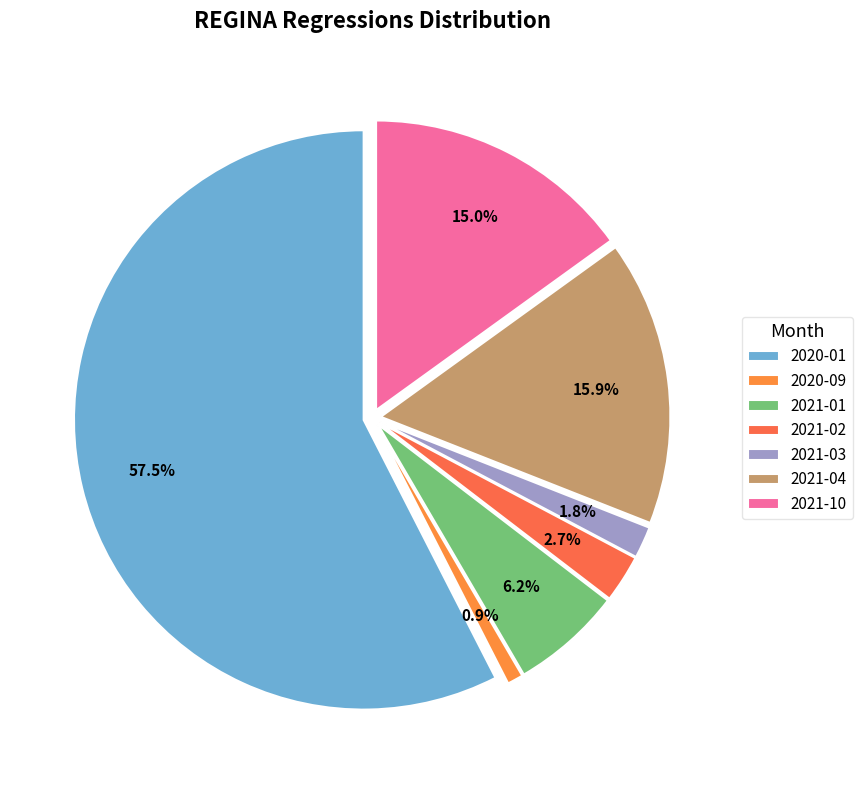

Which category has the biggest portion of the pie?

2020-01